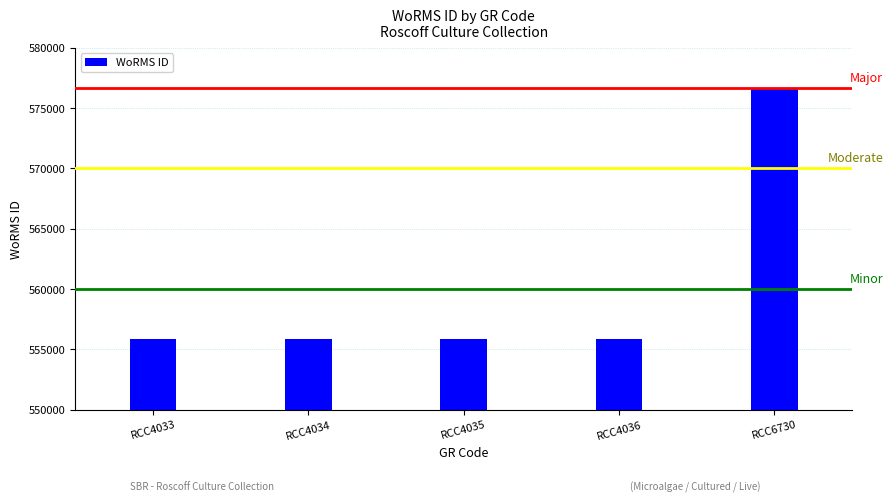

Which label corresponds to the smallest value in the chart?

RCC4033